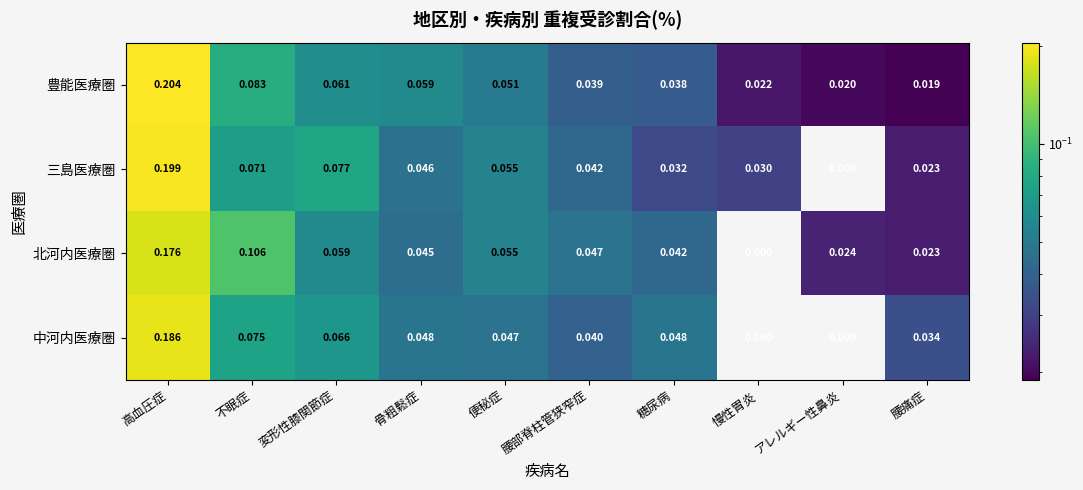

Rank the series by their maximum value, from highest to lowest.

豊能医療圏, 三島医療圏, 中河内医療圏, 北河内医療圏